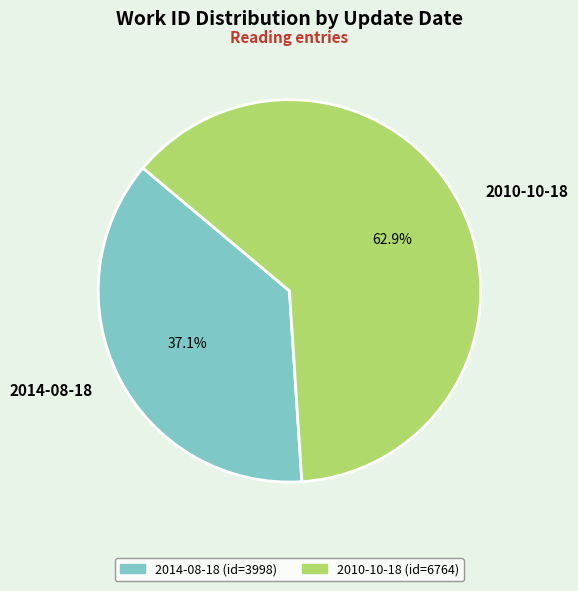

To the nearest percent, what portion does 2014-08-18 represent?

37%